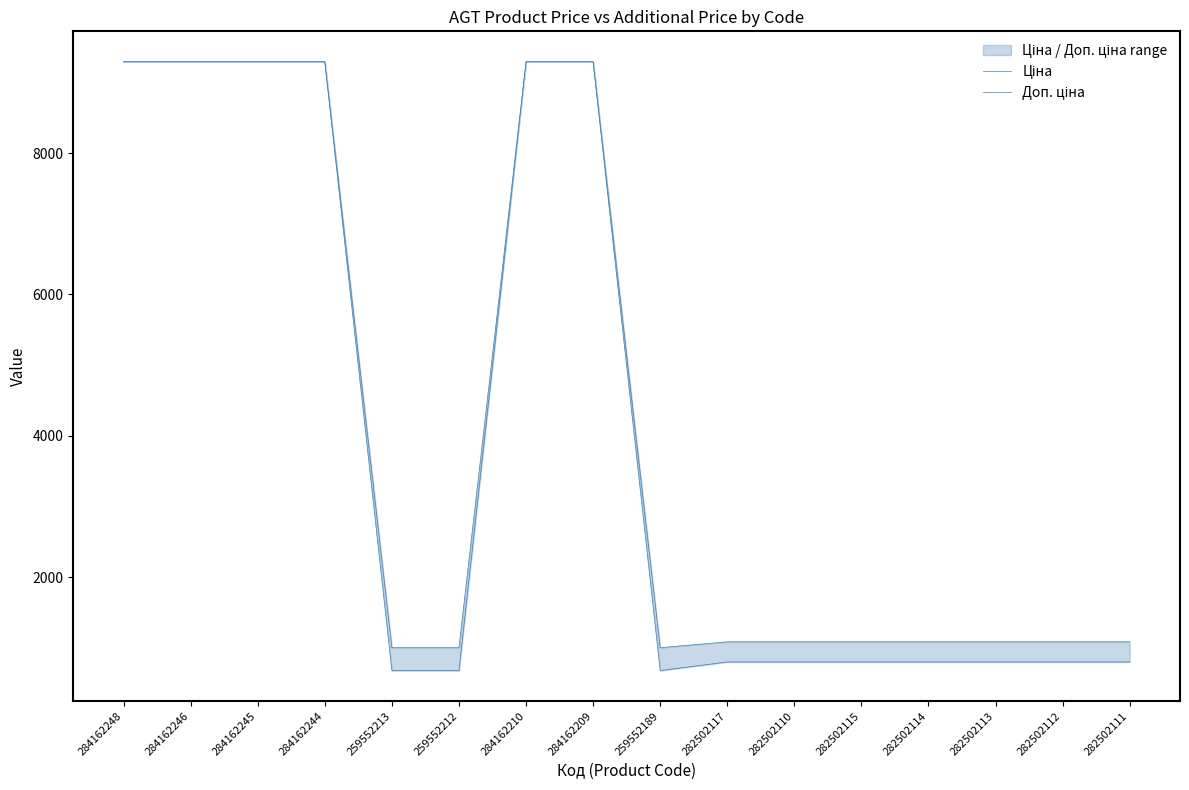

Reading right to left, what are all the values shown in this chart?

Ціна: 282502111=802.1	282502112=802.1	282502113=802.1	282502114=802.1	282502115=802.1	282502110=802.1	282502117=802.1	259552189=679.8	284162209=9290.5	284162210=9290.5	259552212=679.8	259552213=679.8	284162244=9290.5	284162245=9290.5	284162246=9290.5	284162248=9290.5
Доп. ціна: 282502111=1087.0	282502112=1087.0	282502113=1087.0	282502114=1087.0	282502115=1087.0	282502110=1087.0	282502117=1087.0	259552189=1004.1	284162209=9290.5	284162210=9290.5	259552212=1004.1	259552213=1004.1	284162244=9290.5	284162245=9290.5	284162246=9290.5	284162248=9290.5